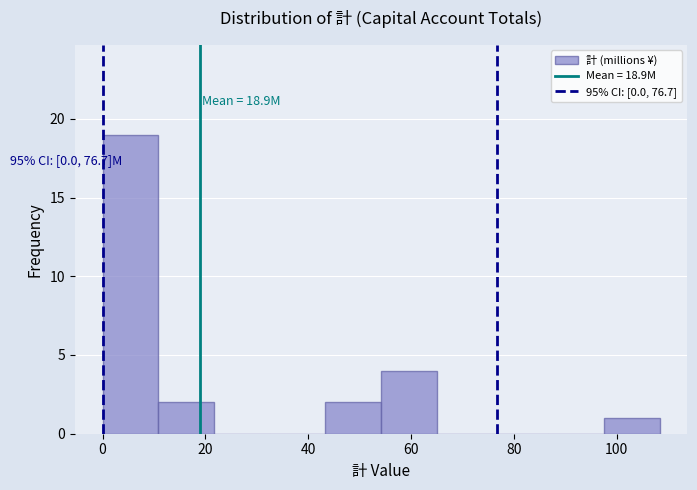

Over which range of the x-axis is the bar tallest?

0 to 10